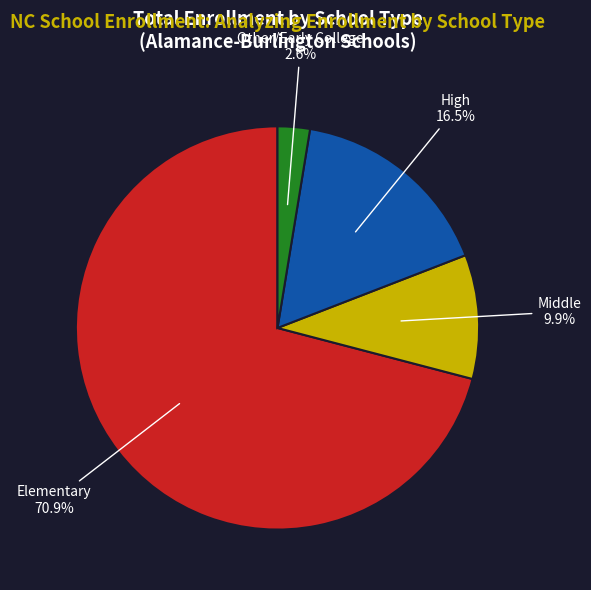

Does any single category account for the majority?

Yes